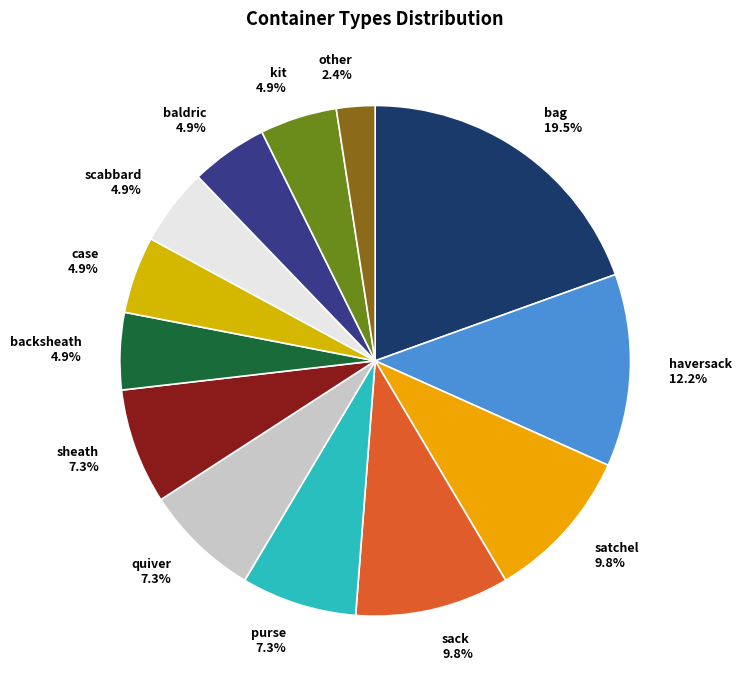

To the nearest percent, what percentage of the pie is baldric?

5%